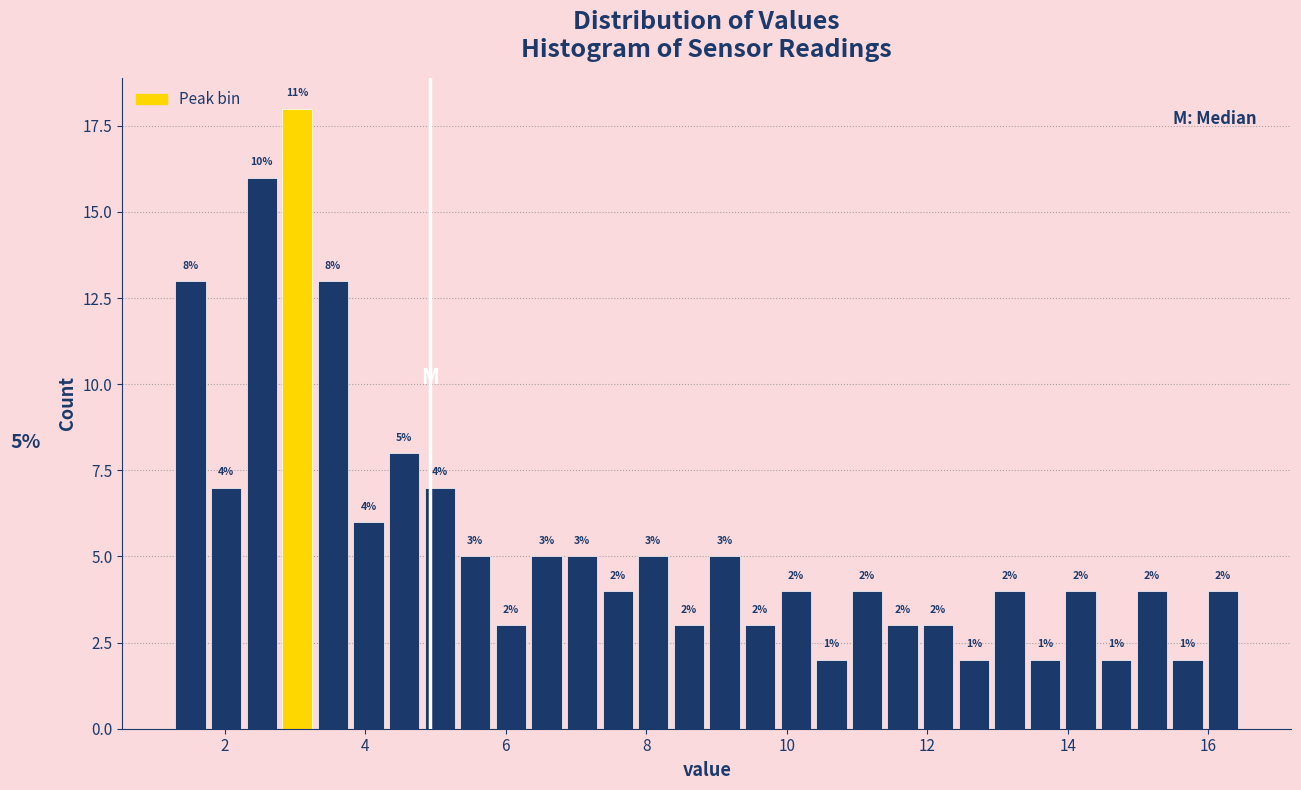

Around what value on the x-axis is the tallest bar? Give the approximate position of its centre, as read against the axis.

3.0